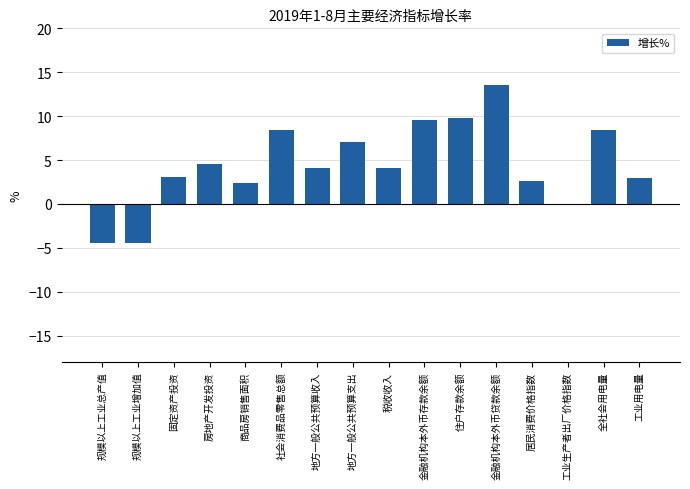

What is the change in value from 房地产开发投资 to 社会消费品零售总额?

+3.9